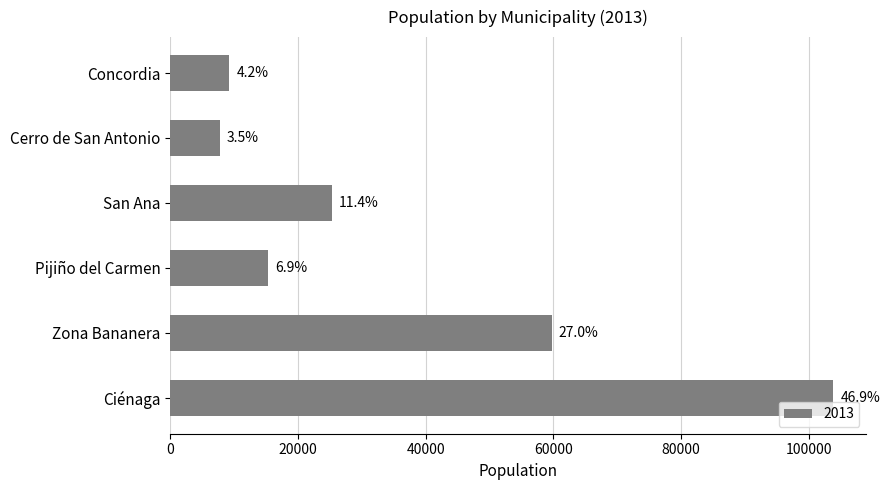

Does the chart contain any negative values?

No